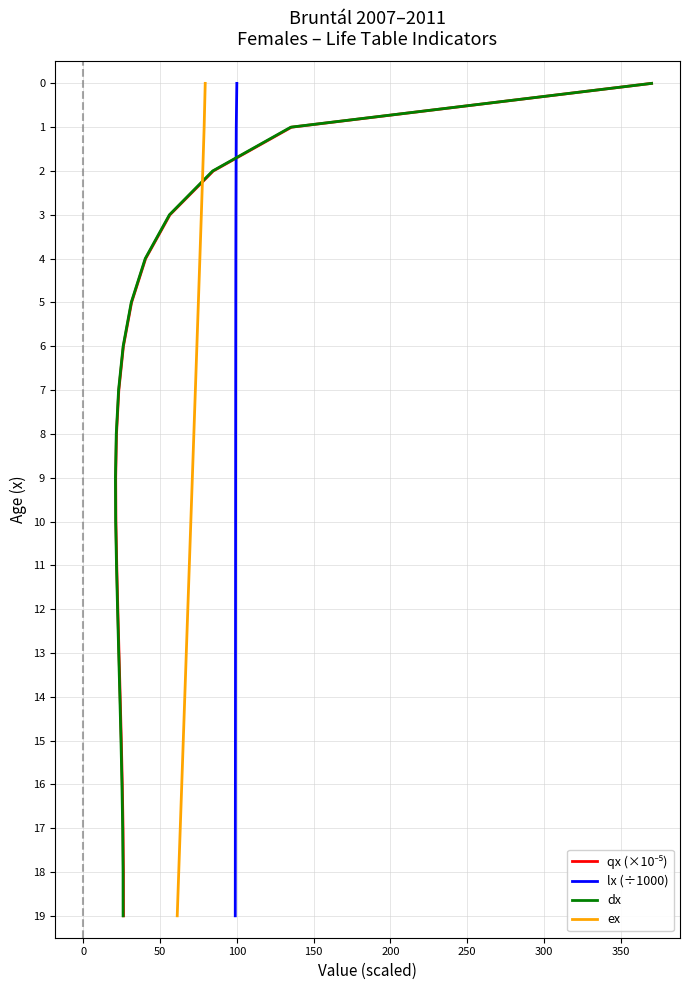

True or false: dx has a value of 10 at 16.

False